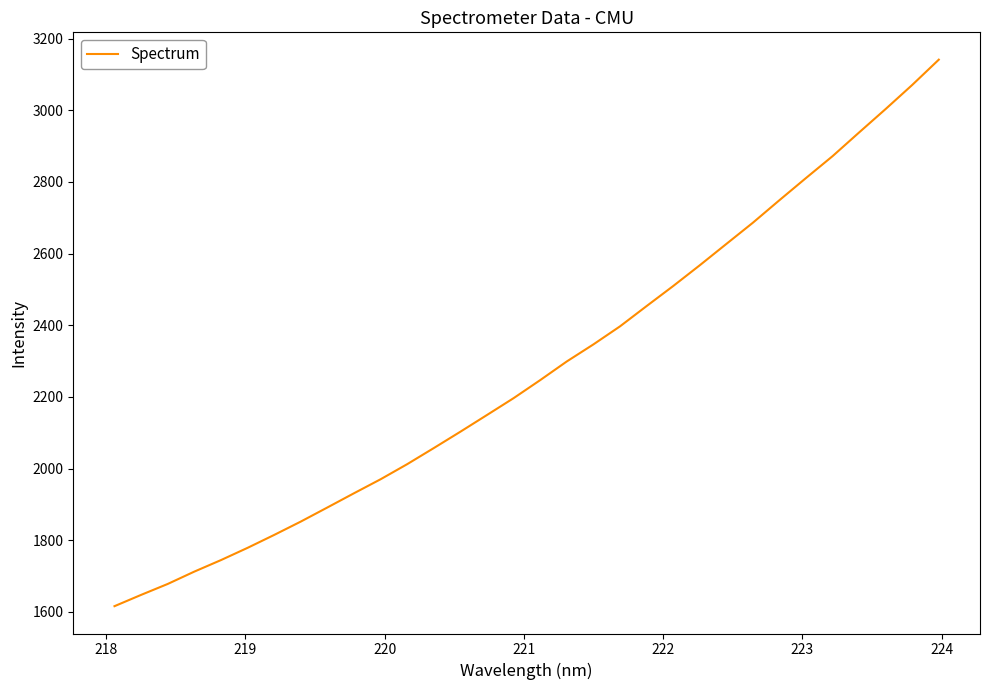

How many lines are shown in the chart?

1